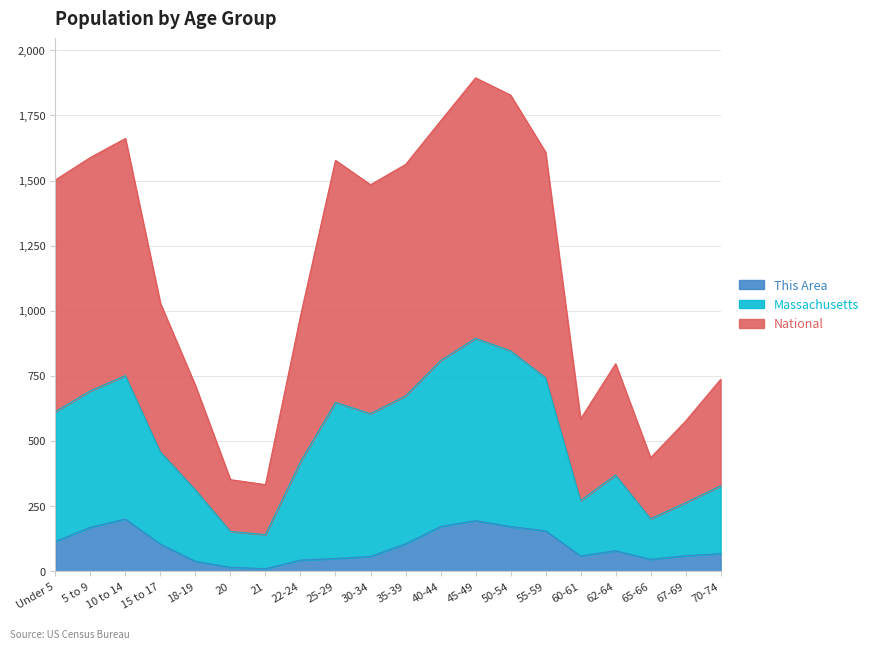

Is it true that This Area equals 49.6 at Under 5?

False